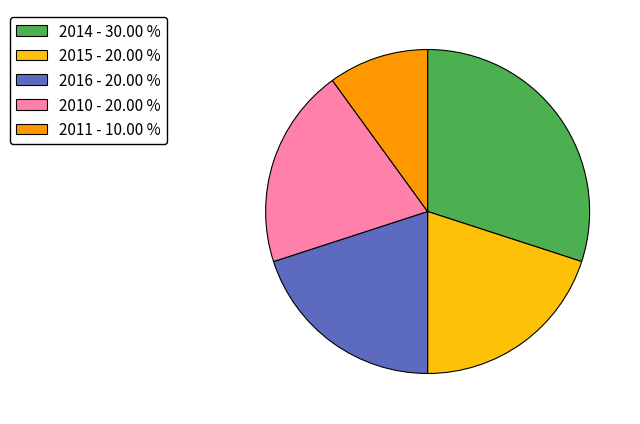

The 2014 slice represents 38% of the pie. True or false?

False